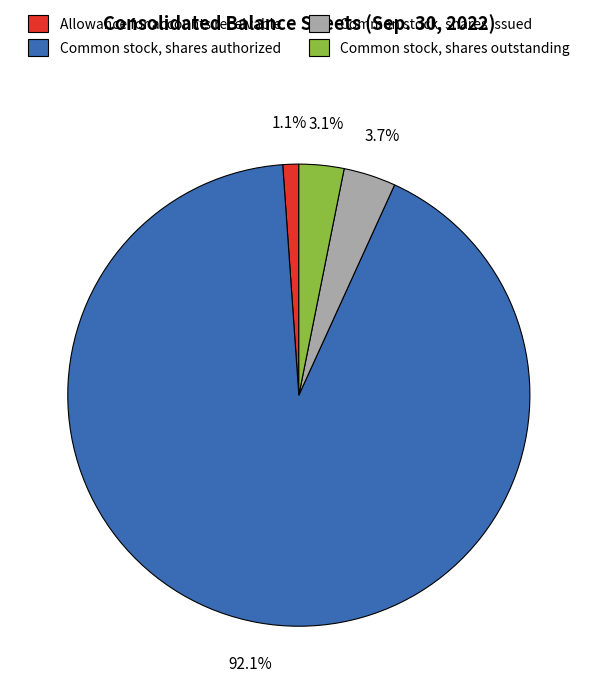

Rank the categories by value from lowest to highest.

Allowance for accounts receivable, Common stock, shares outstanding, Common stock, shares issued, Common stock, shares authorized